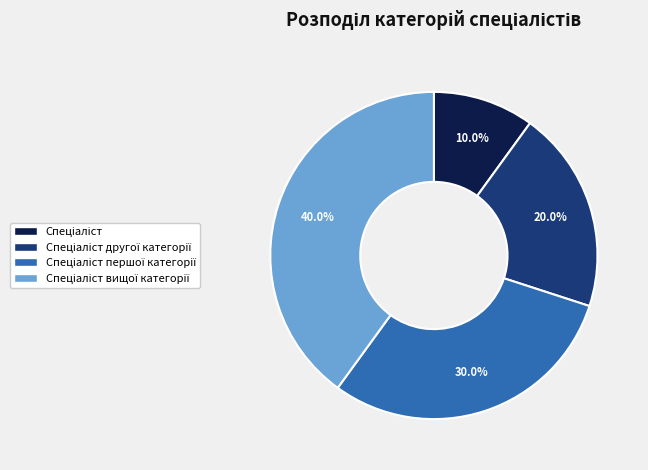

Does any single category account for the majority?

No